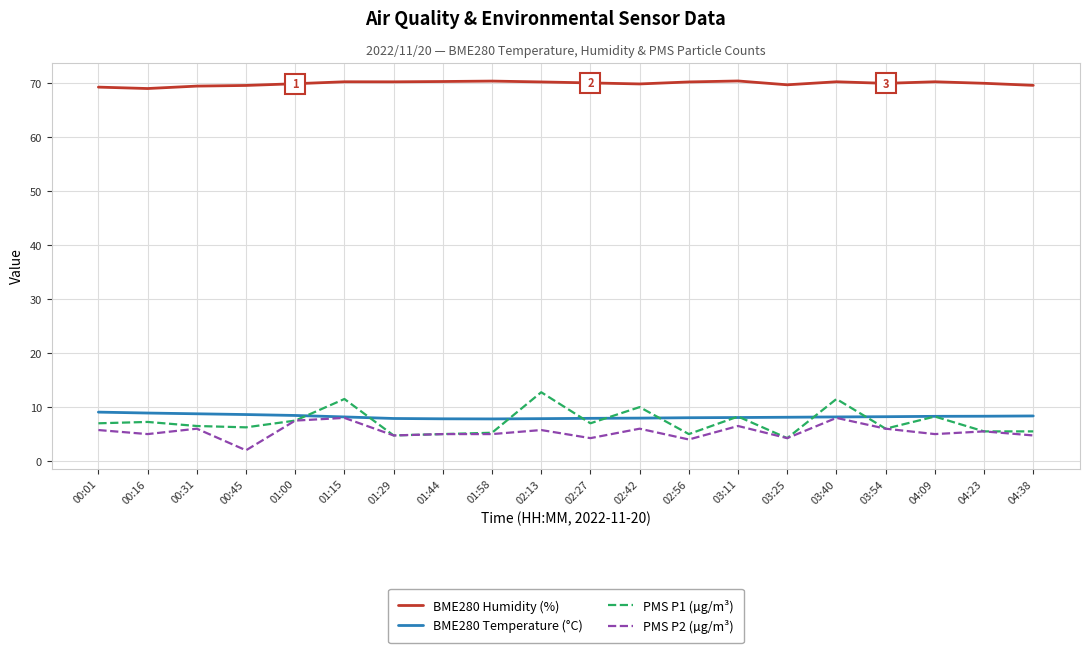

The value of PMS P2 (µg/m³) at 03:25 is 4.2. True or false?

True